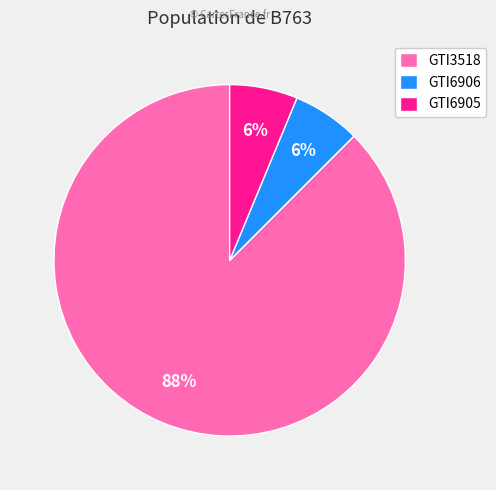

Does GTI6905 represent more than half of the total?

No